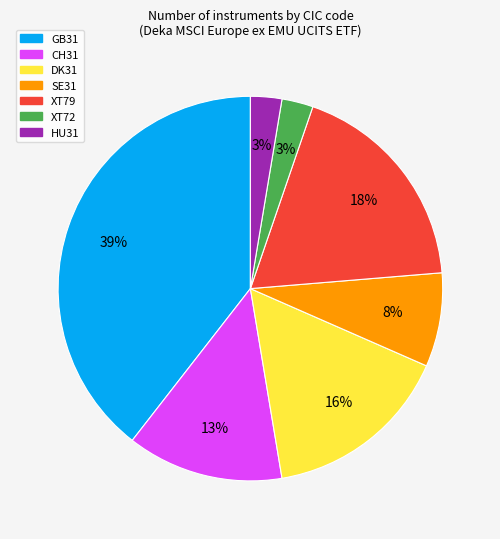

To the nearest percent, what portion does CH31 represent?

13%